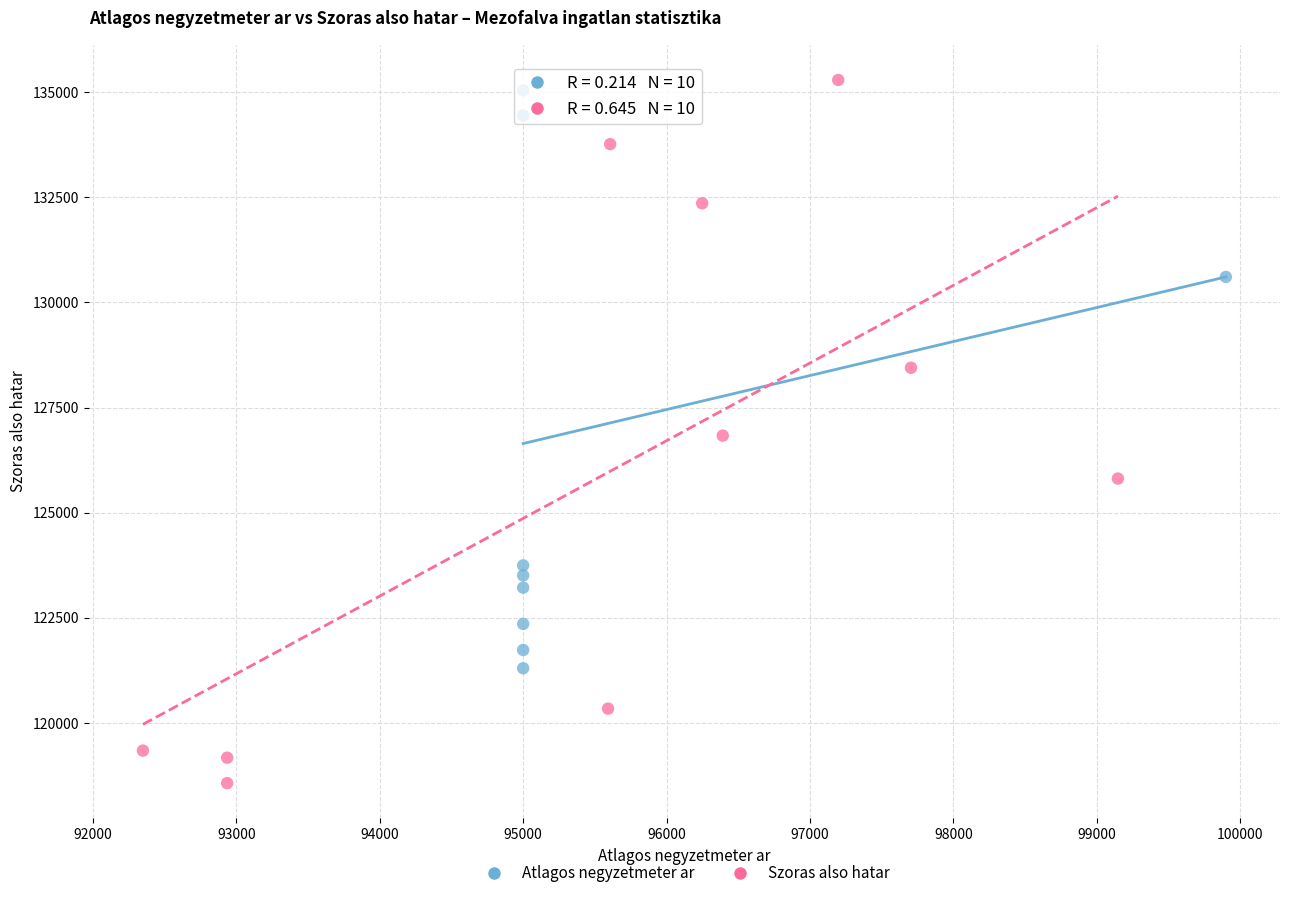

What are all the series names shown in the legend?

Atlagos negyzetmeter ar, Szoras also hatar